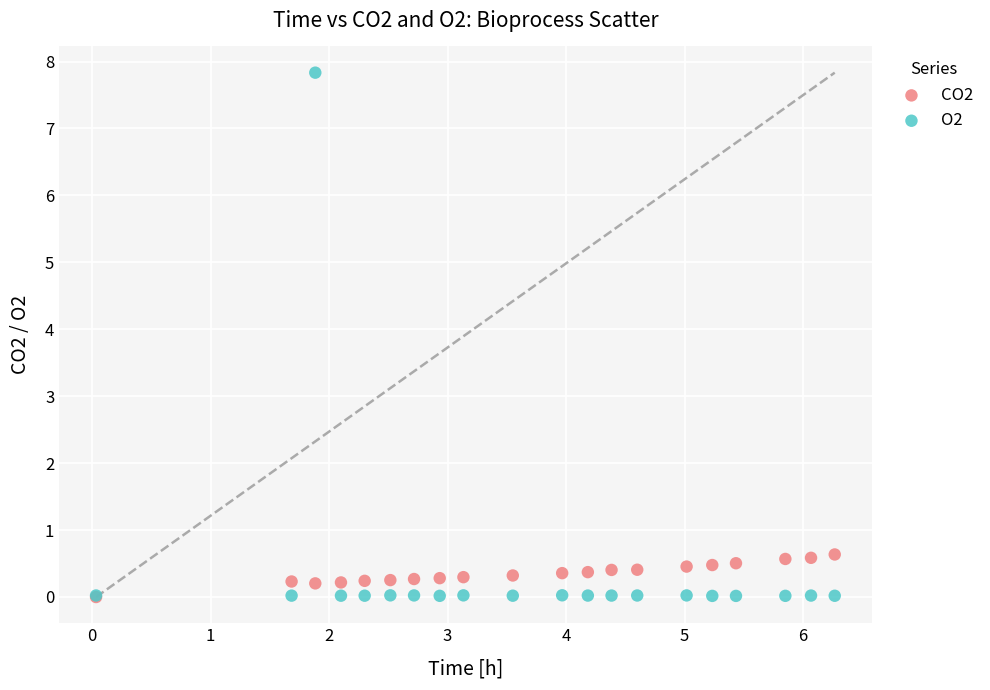

What are all the series names shown in the legend?

CO2, O2